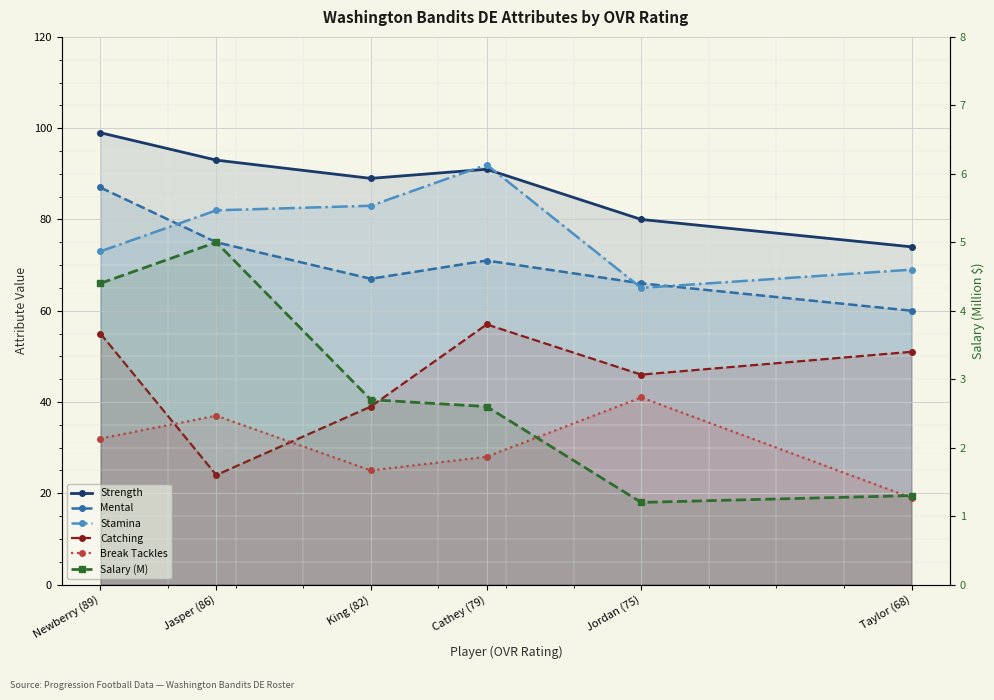

True or false: Stamina and Break Tackles intersect in this chart.

False